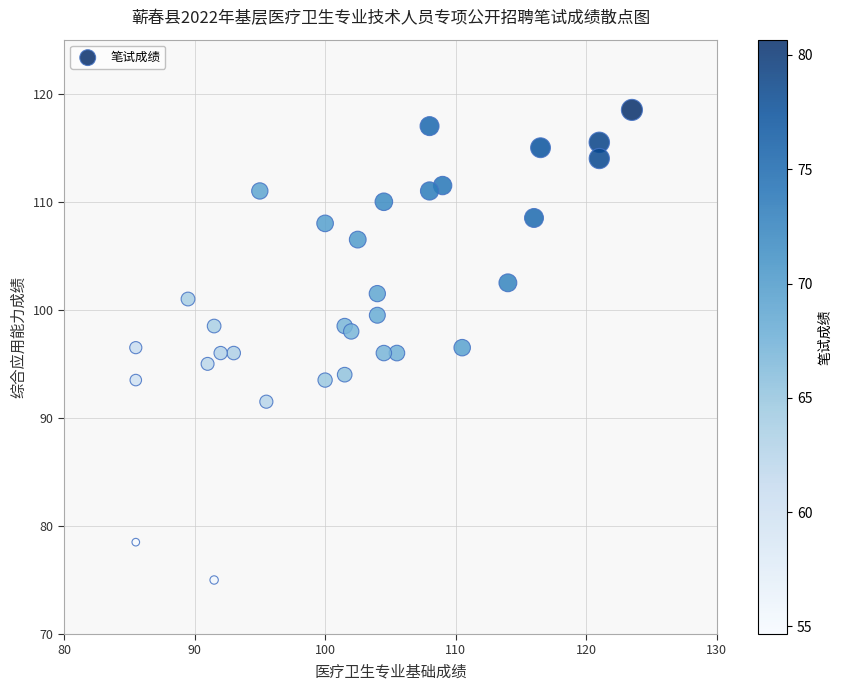

What is the range of X values (max minus min)?

38.0